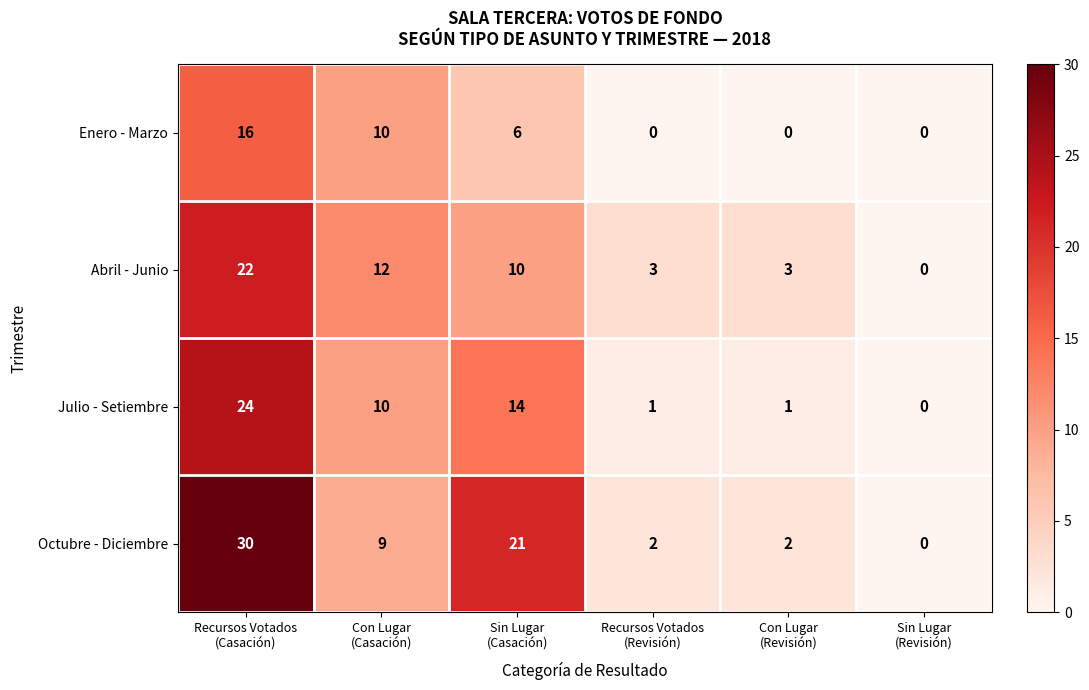

What is the spread (max minus min) of values at Con Lugar
(Revisión)?

3